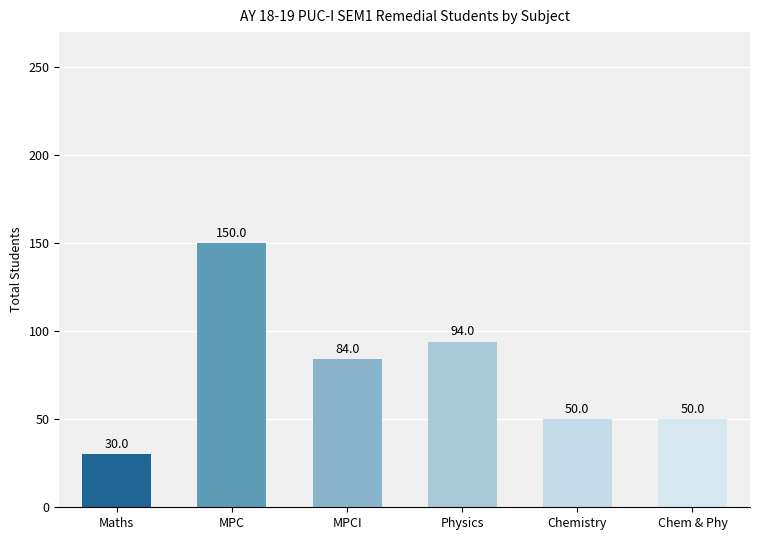

How many data points are less than 84?

3